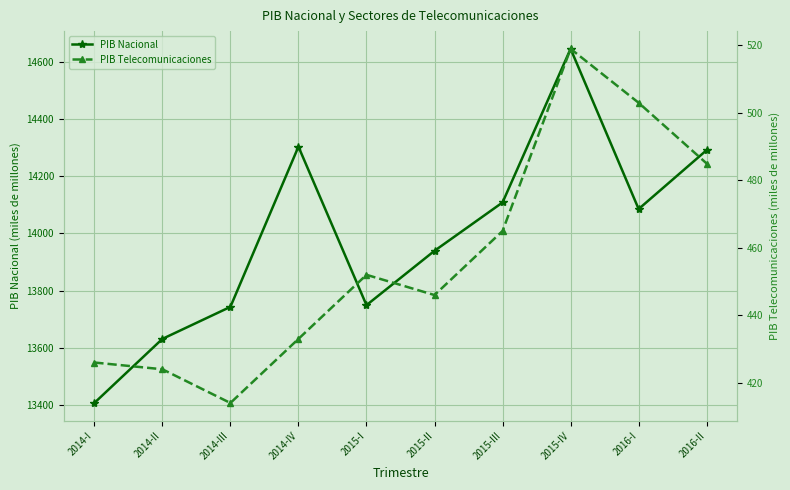

Between 2015-IV and 2014-IV, which is larger?

2015-IV